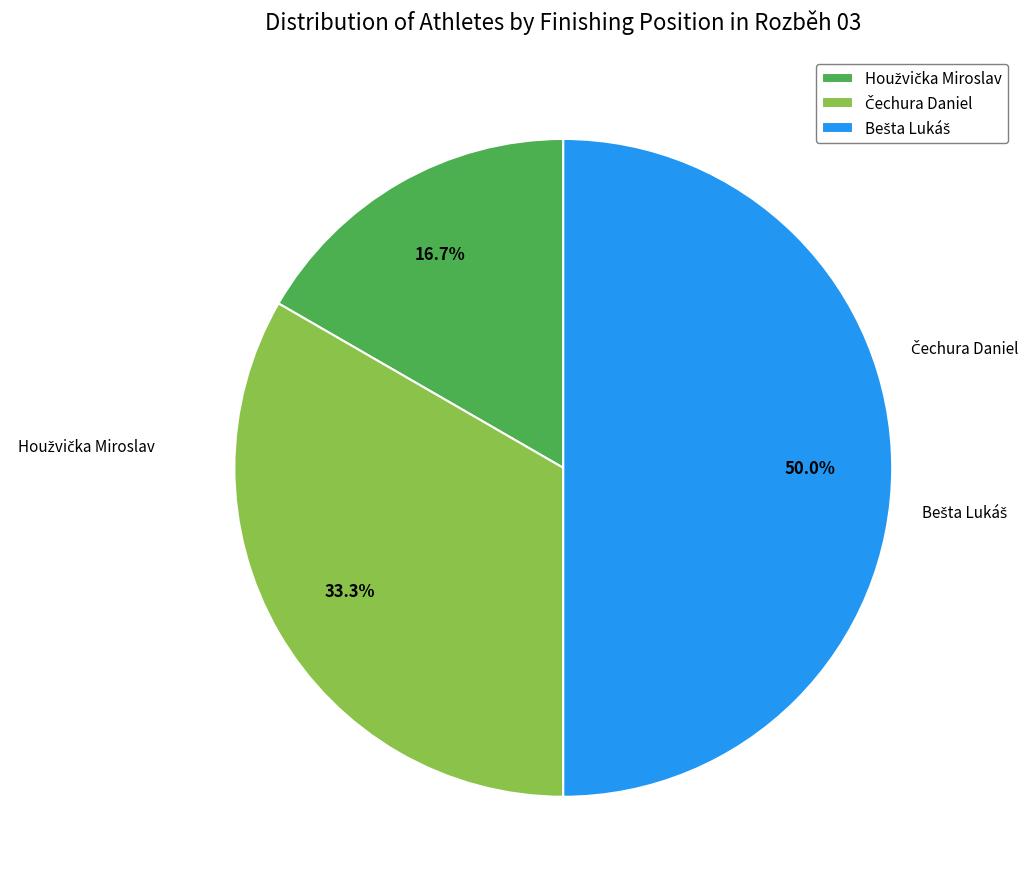

Count the number of slices in the pie.

3